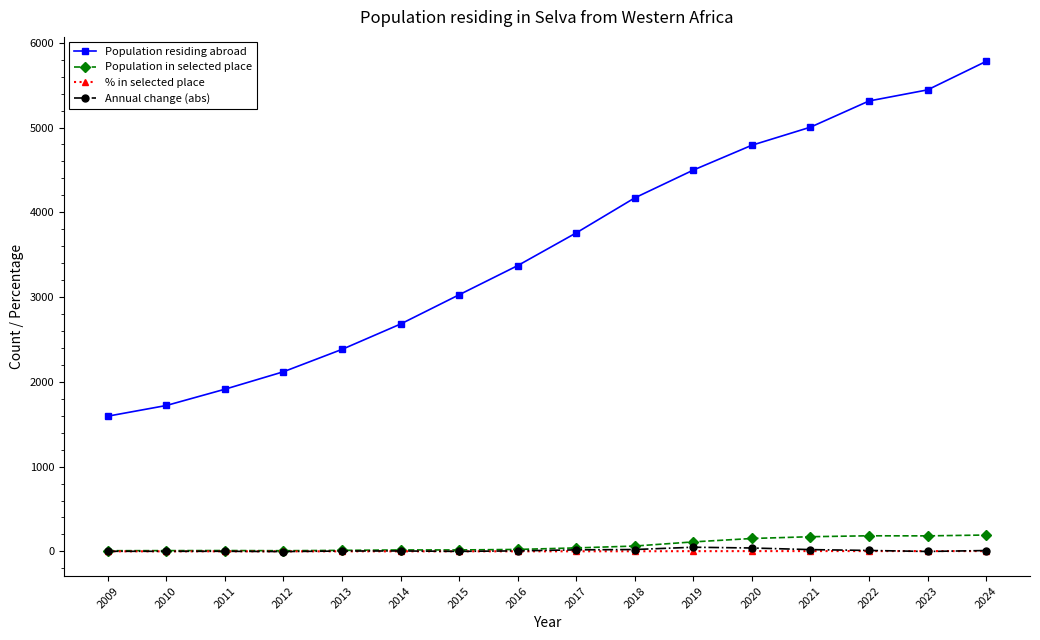

True or false: % in selected place and Population residing abroad cross at least once.

False